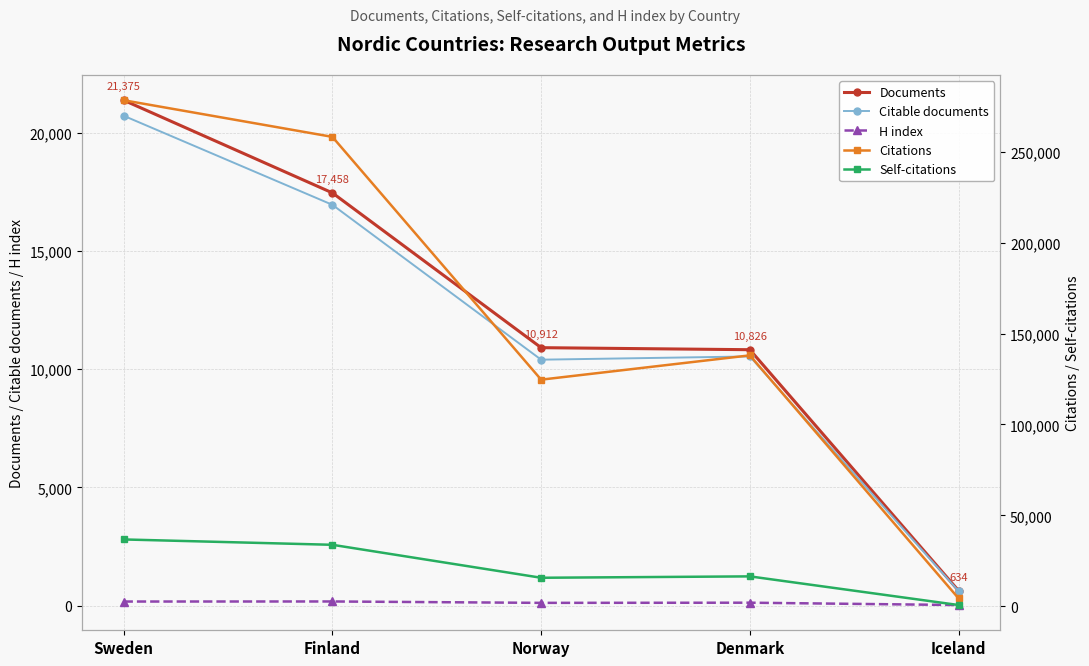

How many interior local peaks does the Citations series have?

1